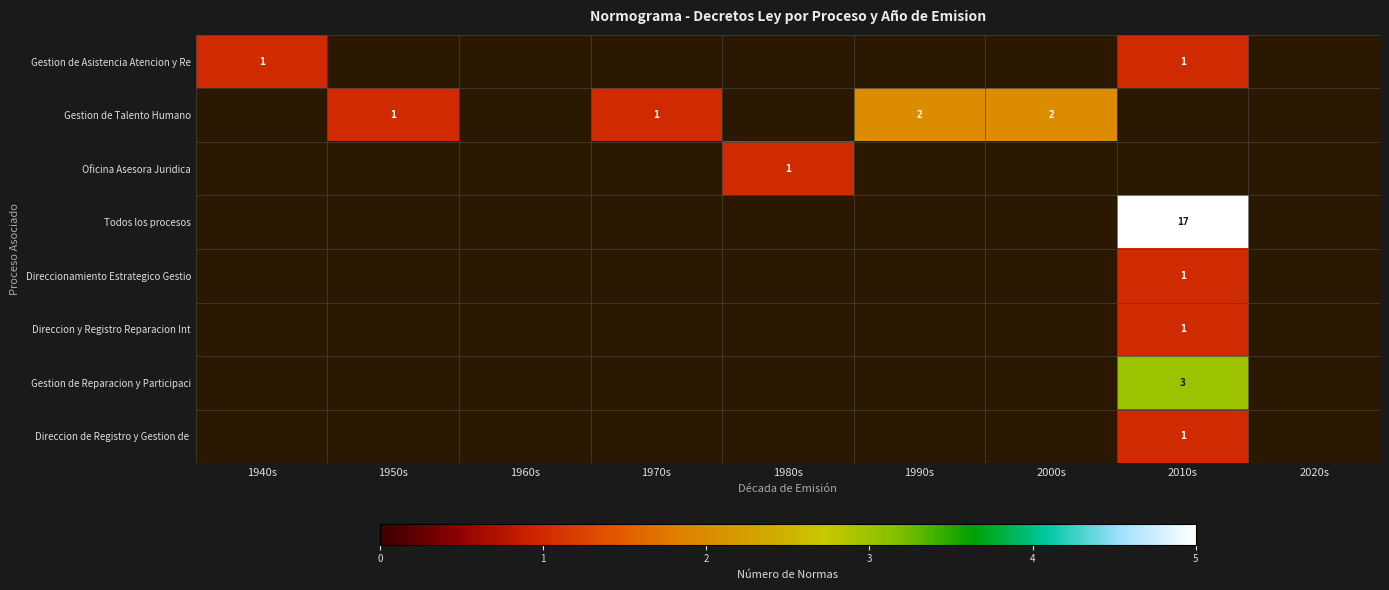

Is it true that Todos los procesos equals 10 at 2010s?

False